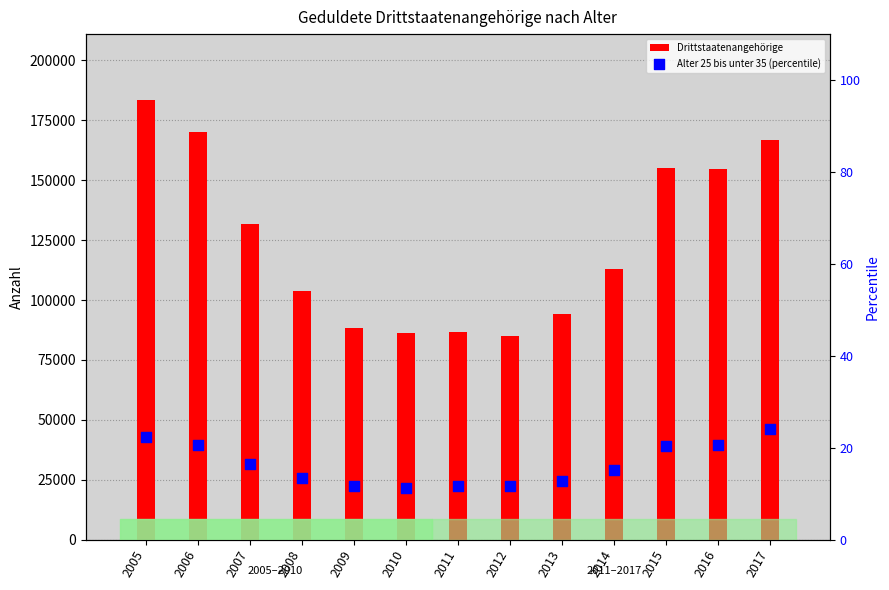

At which category is the sum across all series the highest?

2005